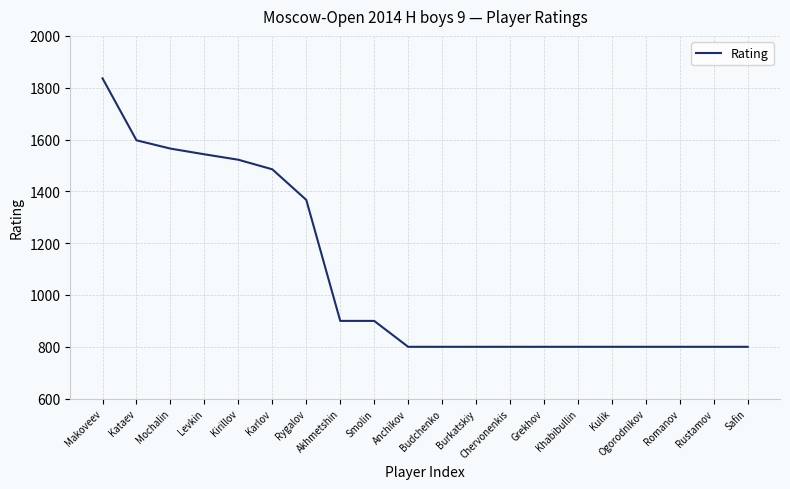

What is the sum of all values?

21515